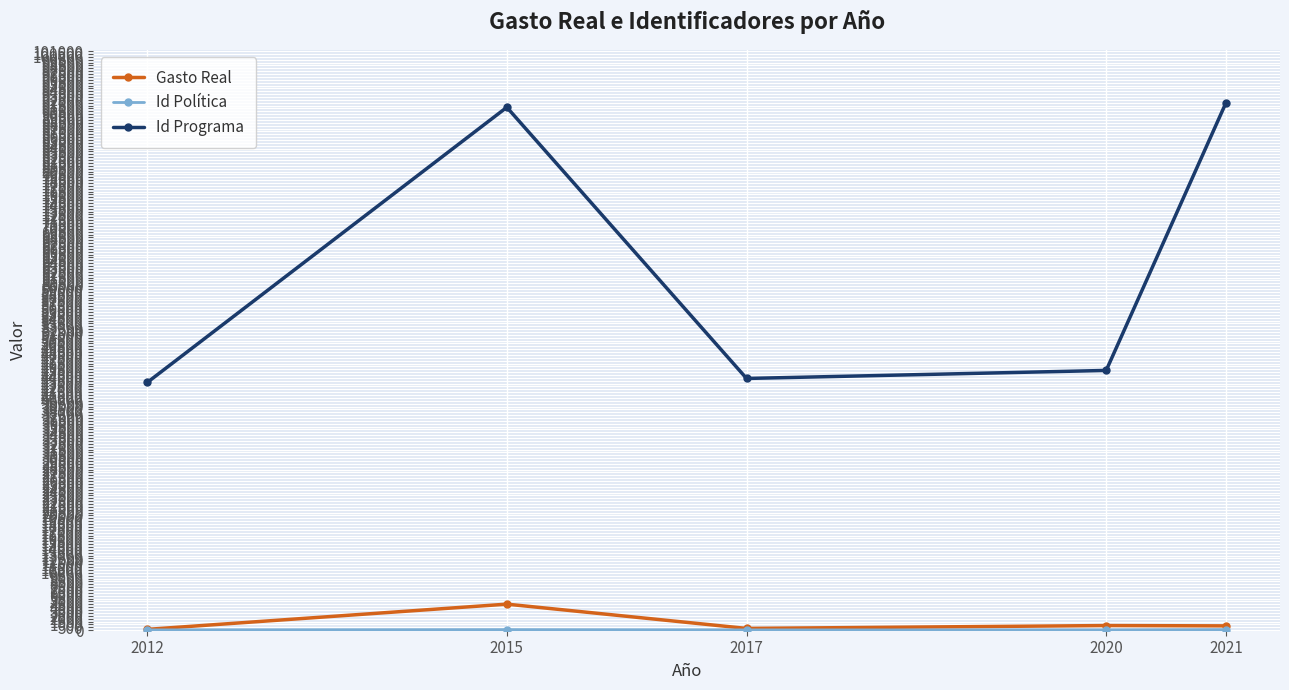

At how many categories does at least one series exceed 22361?

5